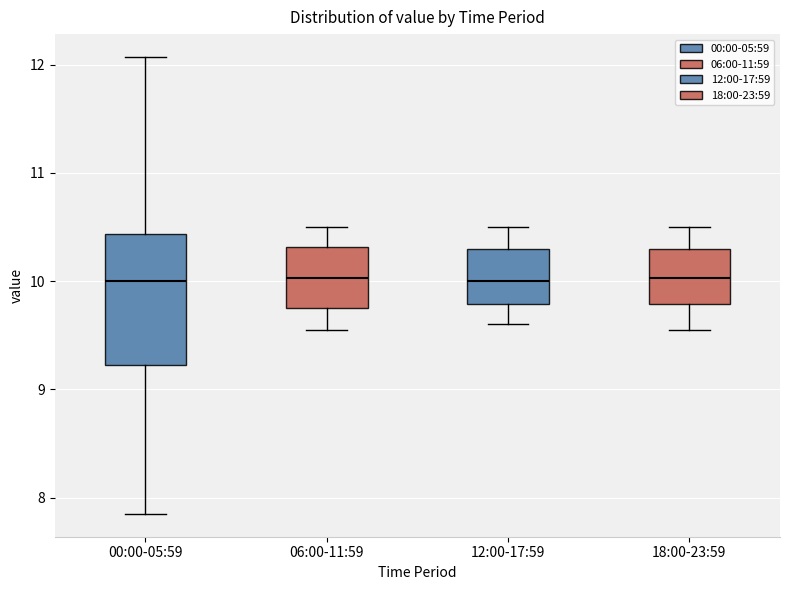

Reading left to right, transcribe this box plot: for each box, give where its median line is, the range the box spans, and where its two whiskers end, as read against the y-axis. The values are not printed on the chart, so give them approximately, as read against the axis.

00:00-05:59: median 10.0, box 9.2 to 10.4, whiskers 7.9 to 12.1
06:00-11:59: median 10.0, box 9.8 to 10.3, whiskers 9.6 to 10.5
12:00-17:59: median 10.0, box 9.8 to 10.3, whiskers 9.6 to 10.5
18:00-23:59: median 10.0, box 9.8 to 10.3, whiskers 9.6 to 10.5